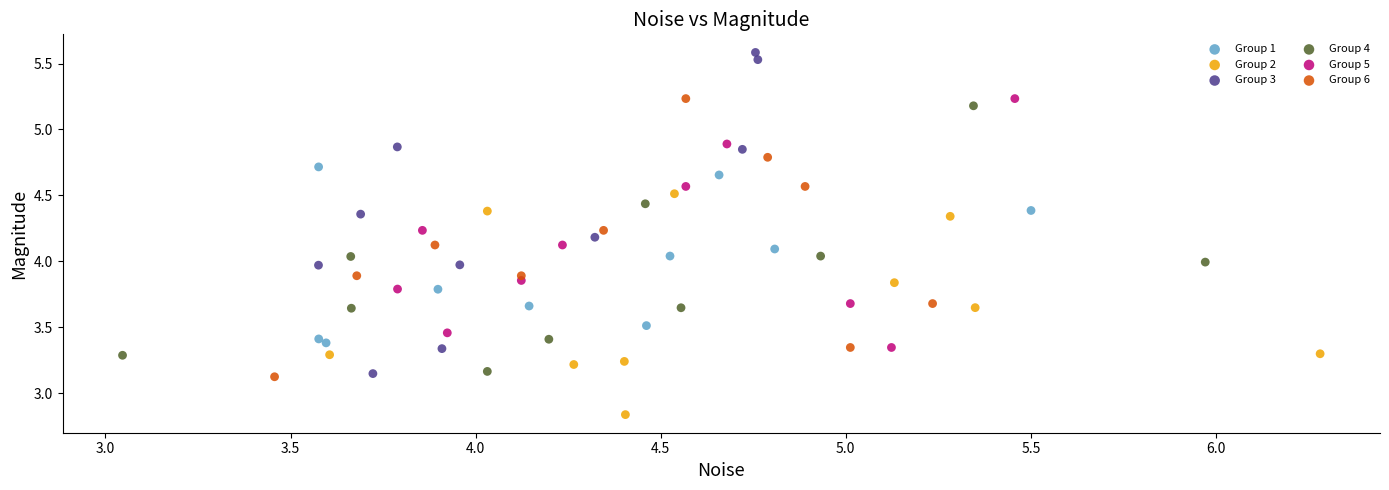

Which series reaches the minimum Y coordinate?

Group 2